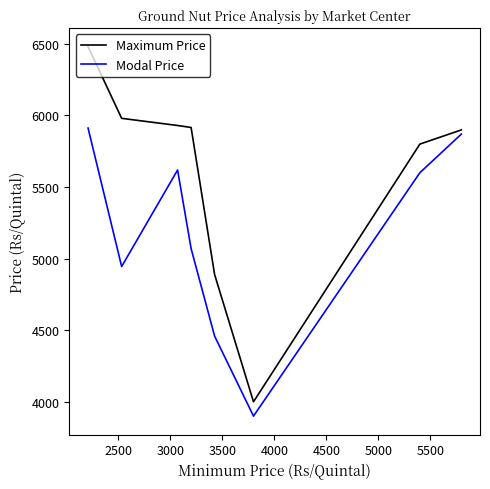

Which series has the largest range (max minus min)?

Maximum Price